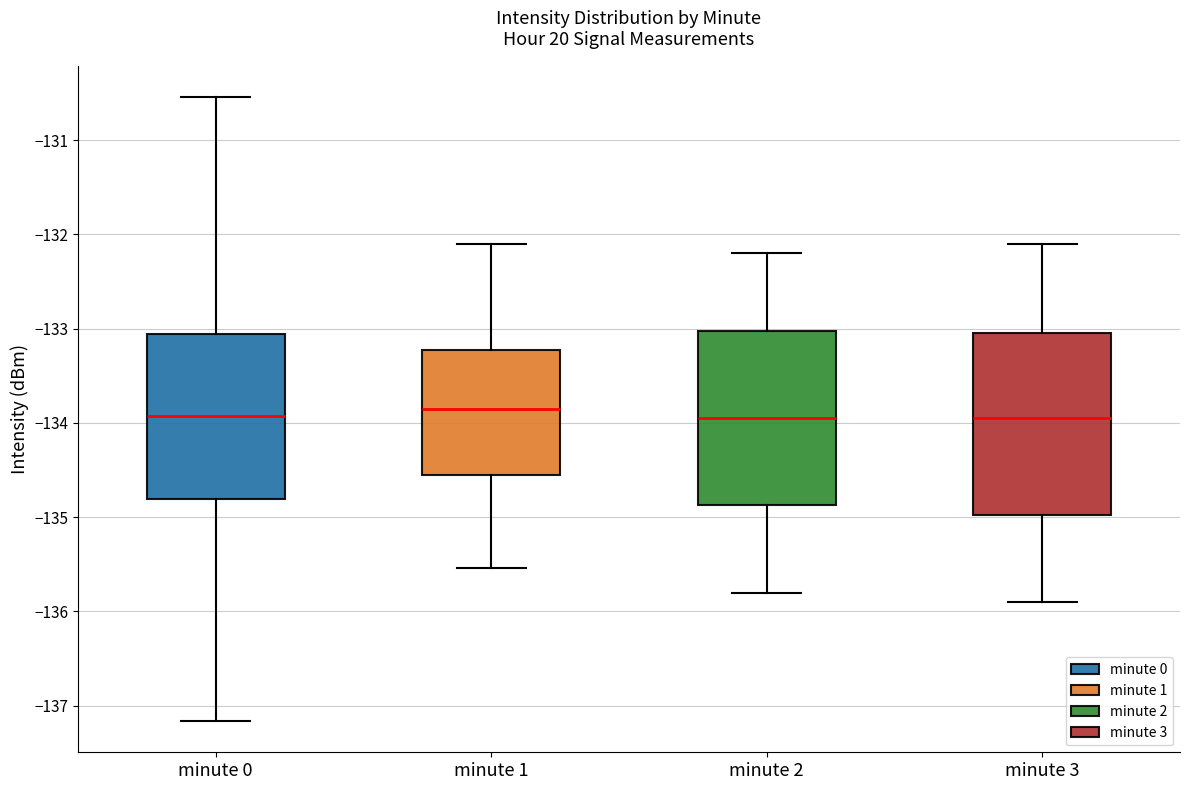

Where does the lower whisker of the box for minute 0 end on the y-axis? The values are not printed on the chart, so give them approximately, as read against the axis.

-137.2